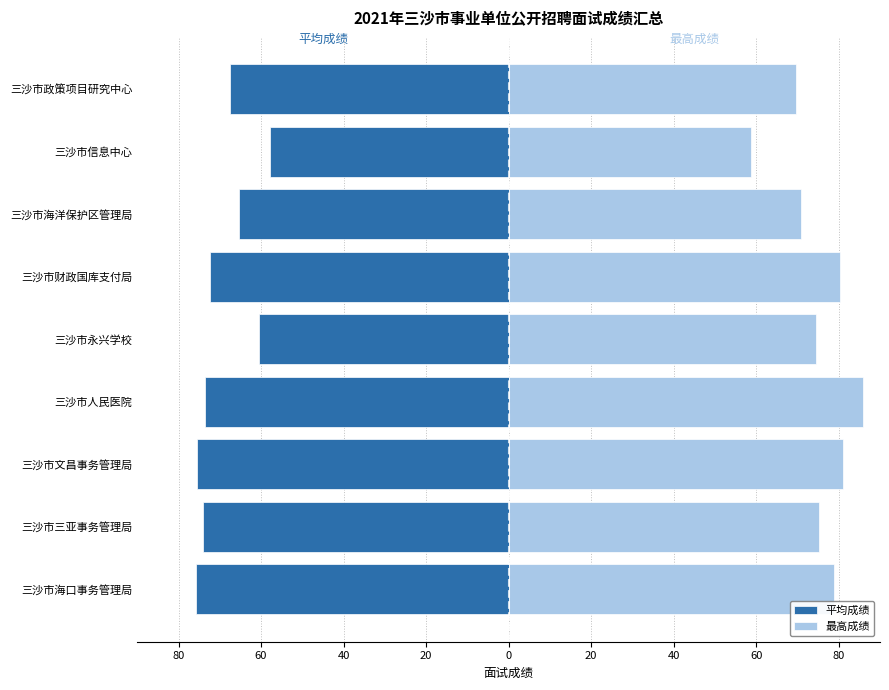

At how many categories does at least one series exceed -19?

9